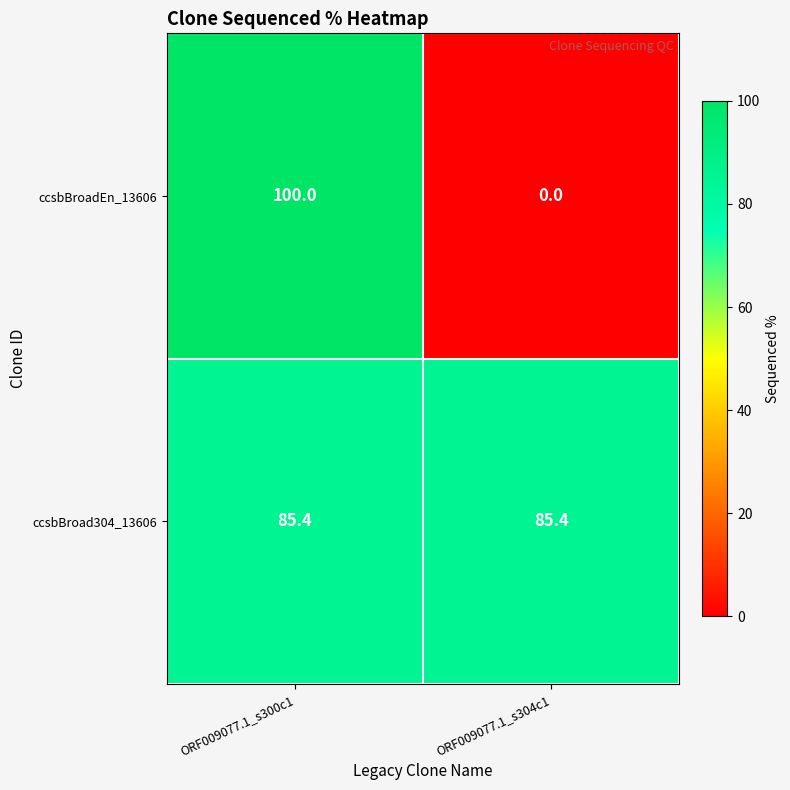

At which category does the chart reach its minimum across all series?

ORF009077.1_s304c1